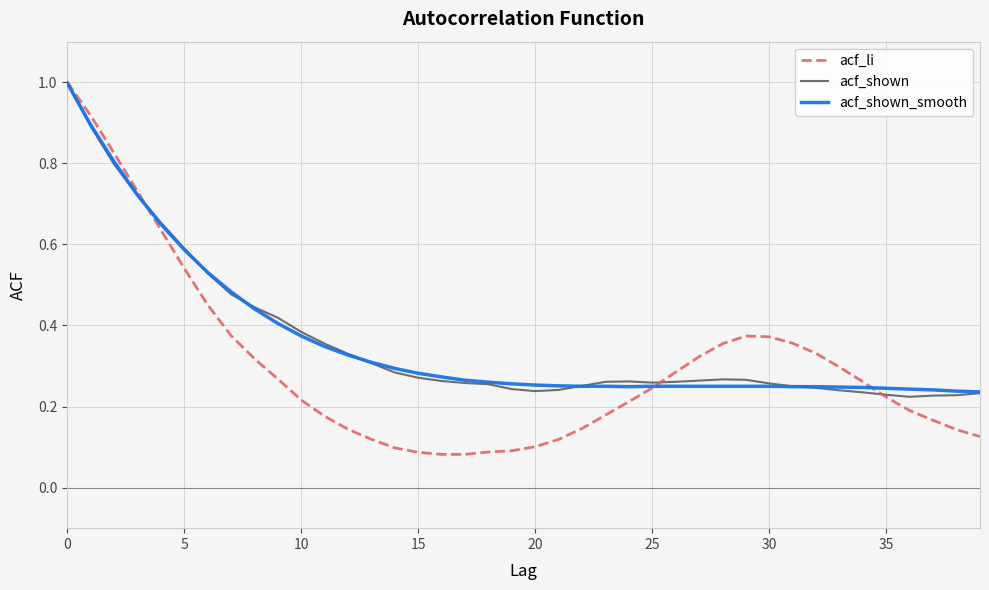

Which series has the largest range (max minus min)?

acf_li